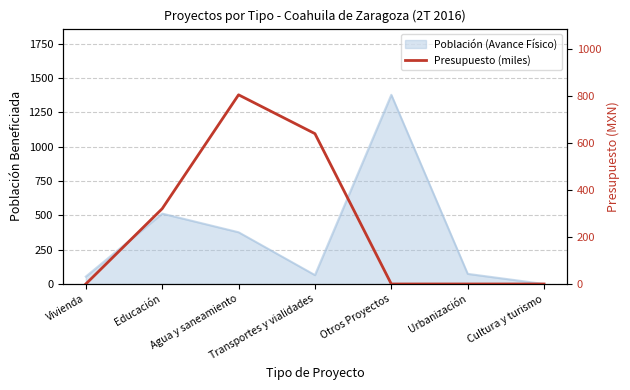

At which category does the chart reach its minimum across all series?

Vivienda